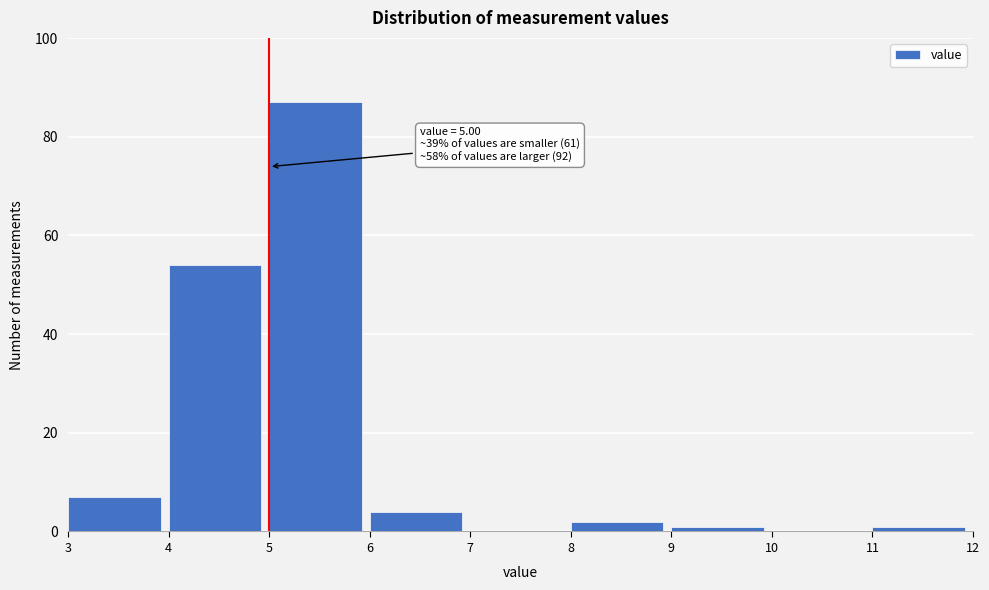

Over which range of the x-axis is the bar tallest?

5 to 6